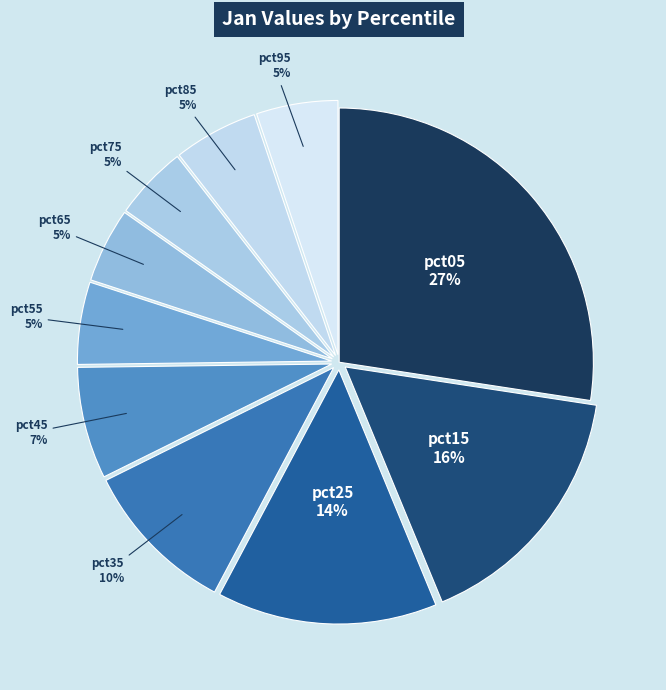

How many segments does this pie chart have?

10